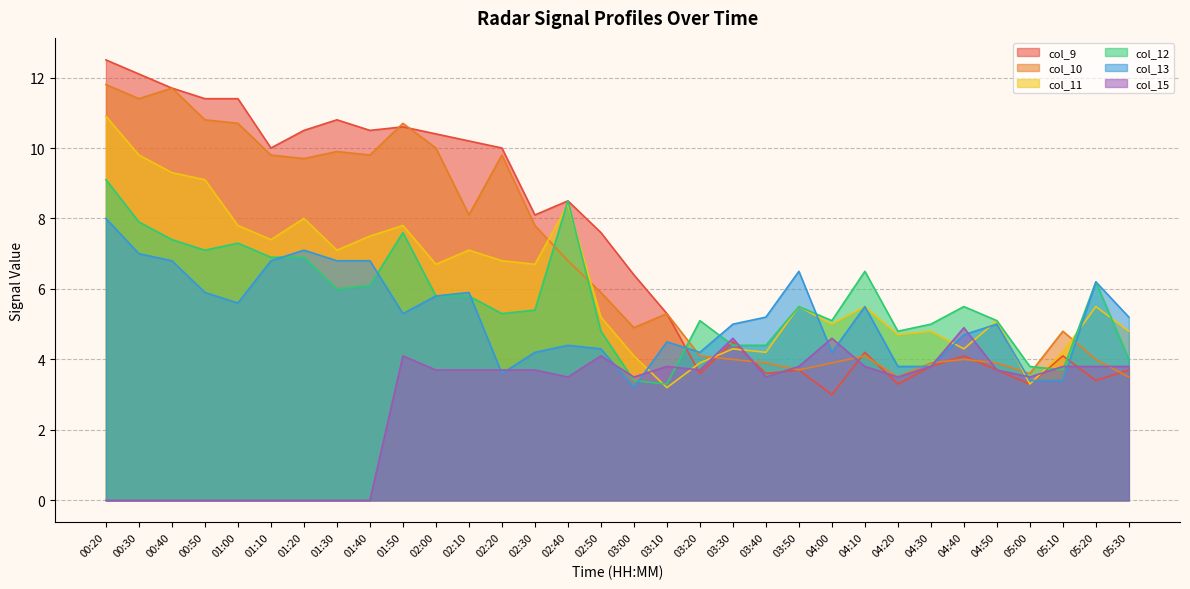

What is the spread (max minus min) of values at 05:30?

1.7